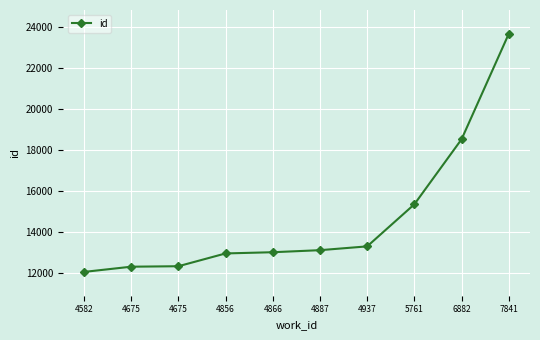

At which category does the chart reach its peak across all series?

7841